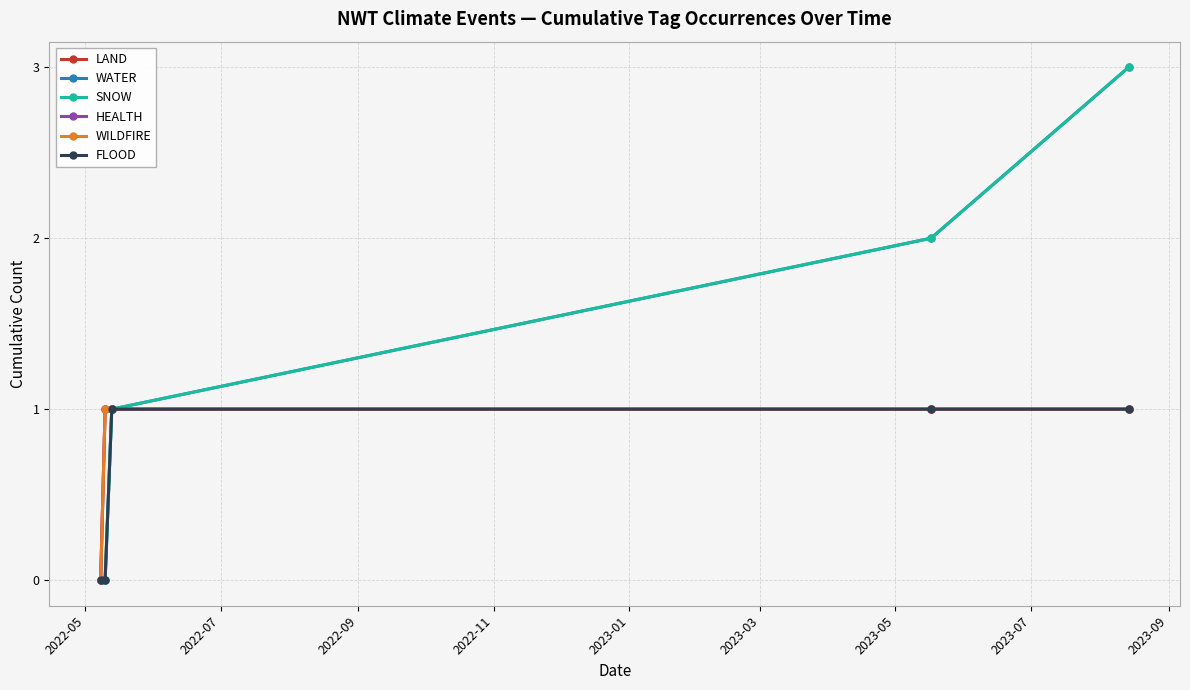

Which category has the lowest value across all series?

2022-05